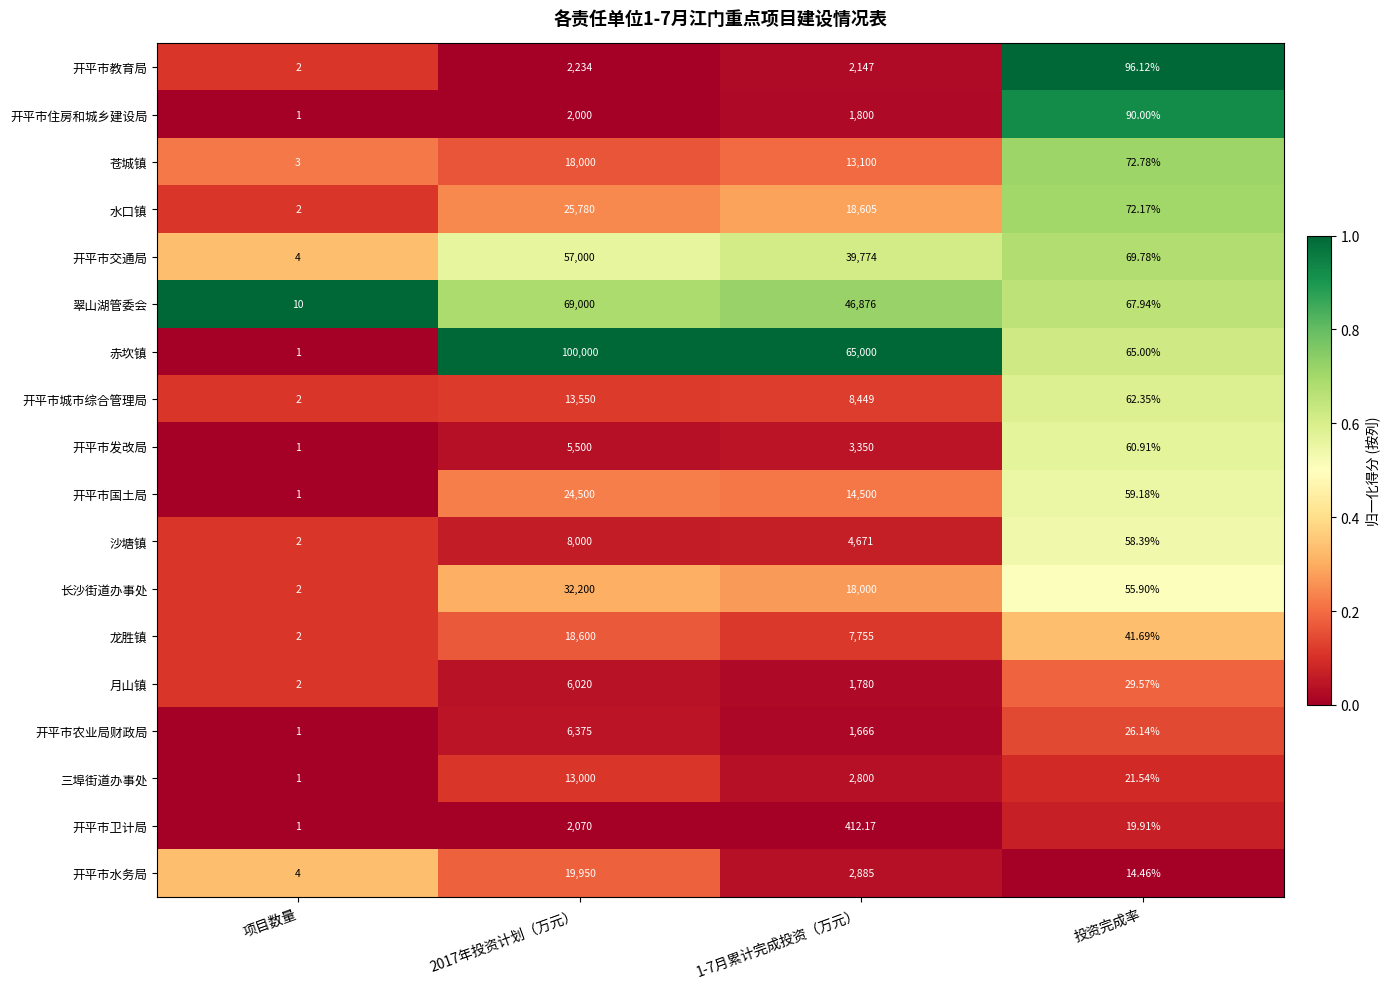

Which series has the largest total across all categories?

赤坎镇